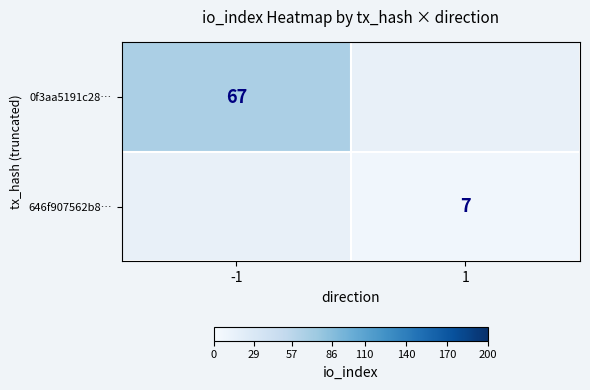

True or false: 646f907562b8… has a value of 7 at 1.

True